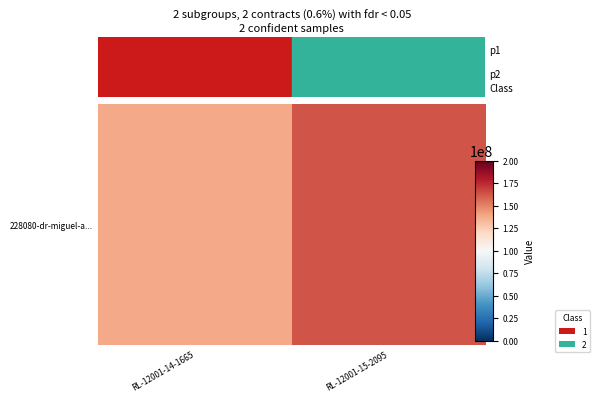

How many categories are shown in the chart?

2